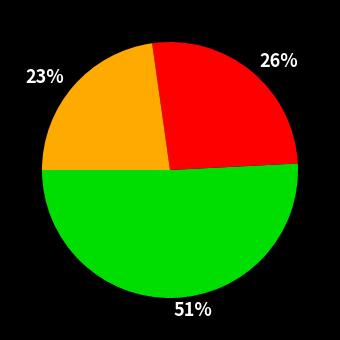

Does any single category account for the majority?

Yes